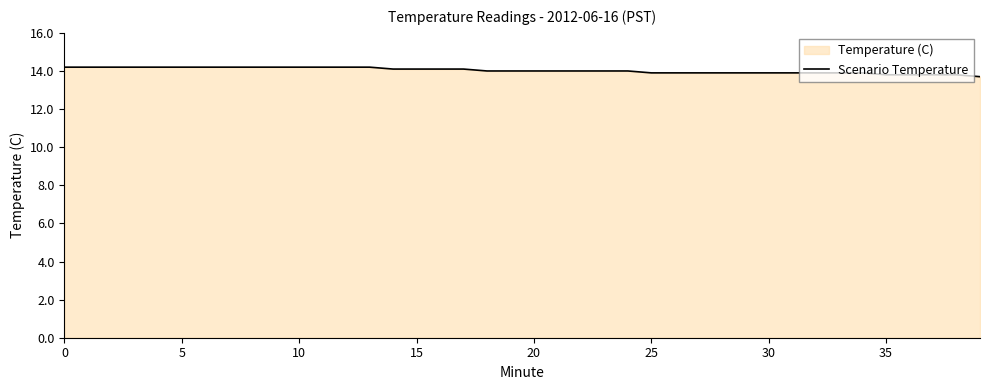

What is the average value?

14.0